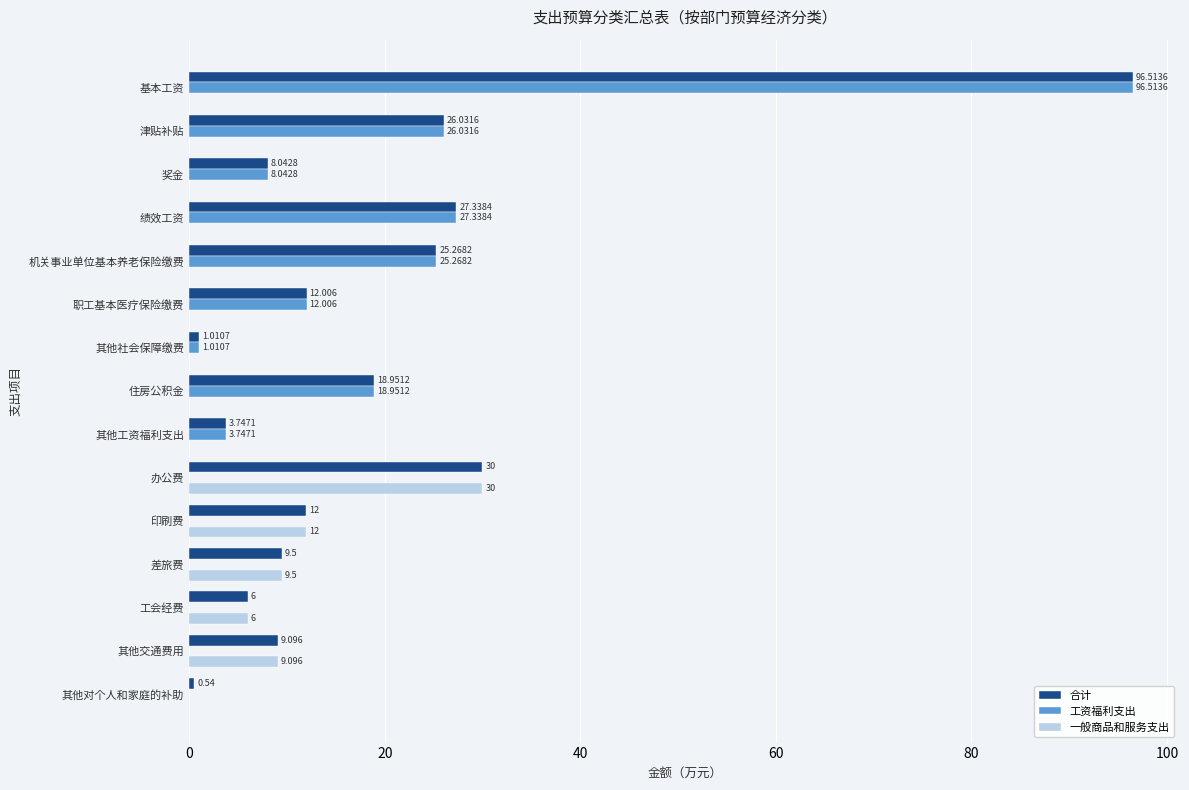

What is the maximum value shown in the chart?

96.5